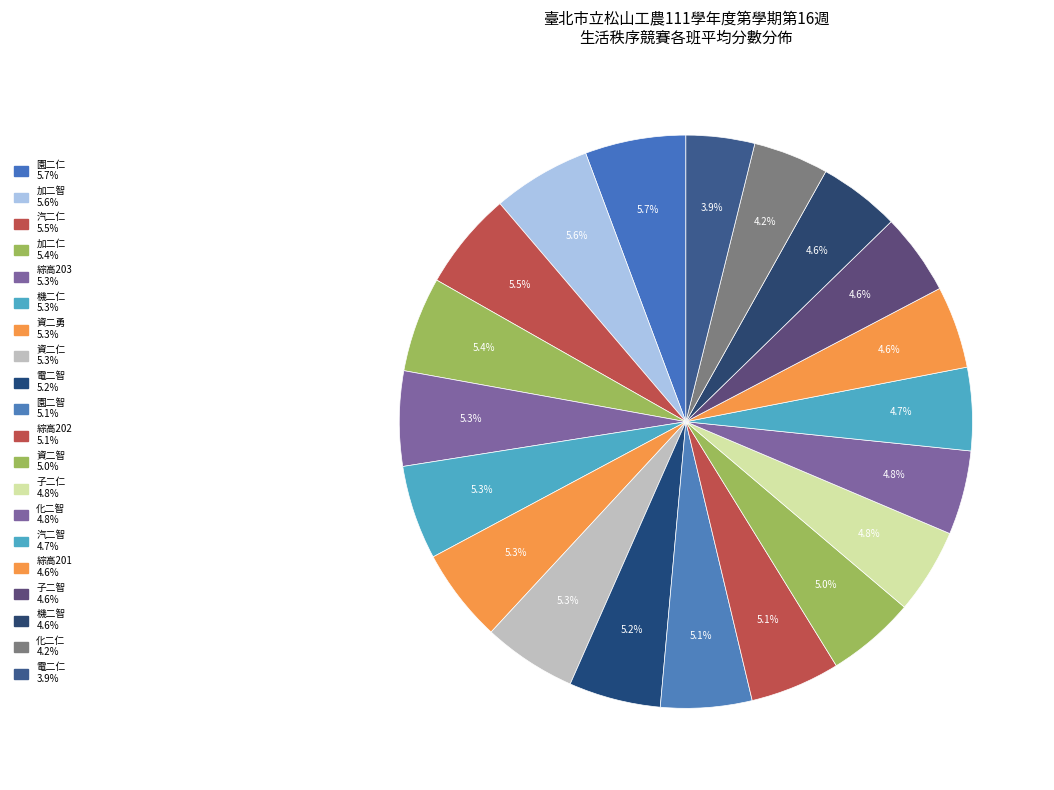

How many slices are in this pie chart?

20